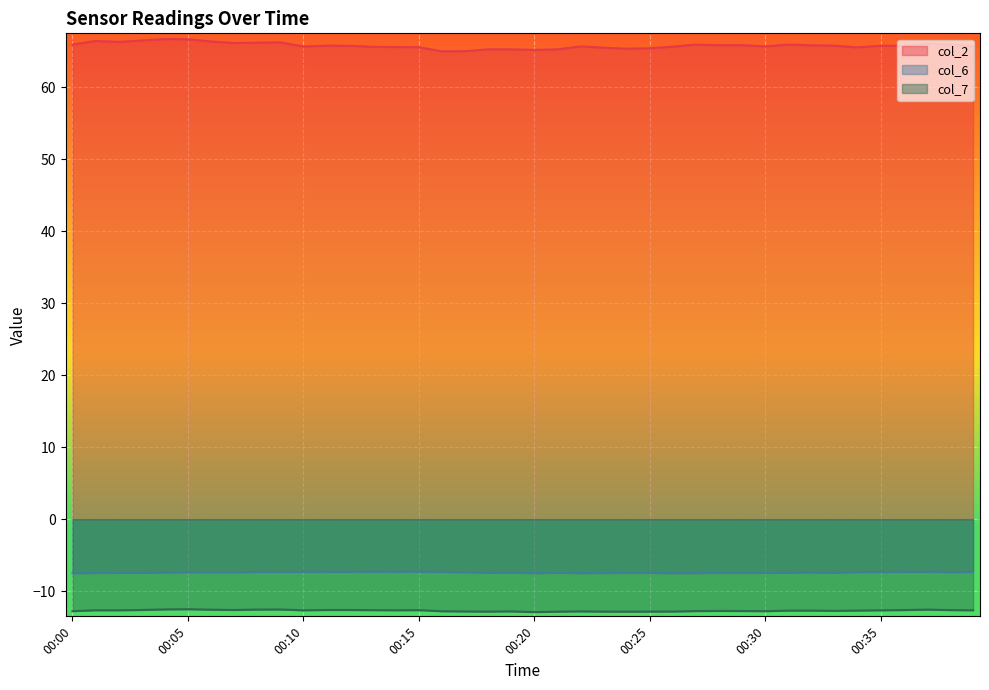

In col_6, how many points are higher than both neighbors (excluding endpoints)?

7